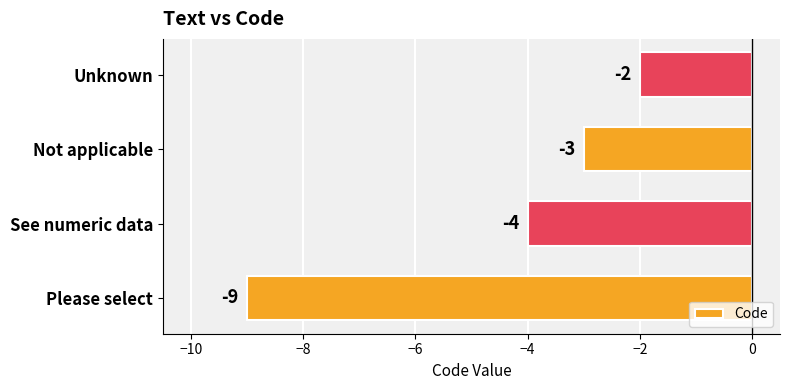

Rank the categories by value from highest to lowest.

Unknown, Not applicable, See numeric data, Please select